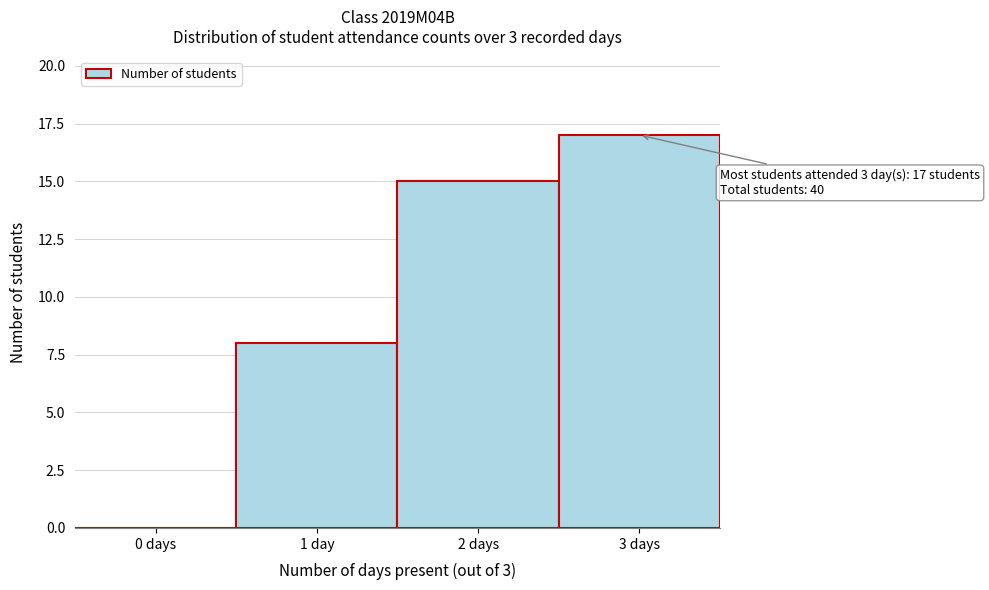

Reading left to right, what are all the values shown in this chart?

0 days=0	1 day=8	2 days=15	3 days=17